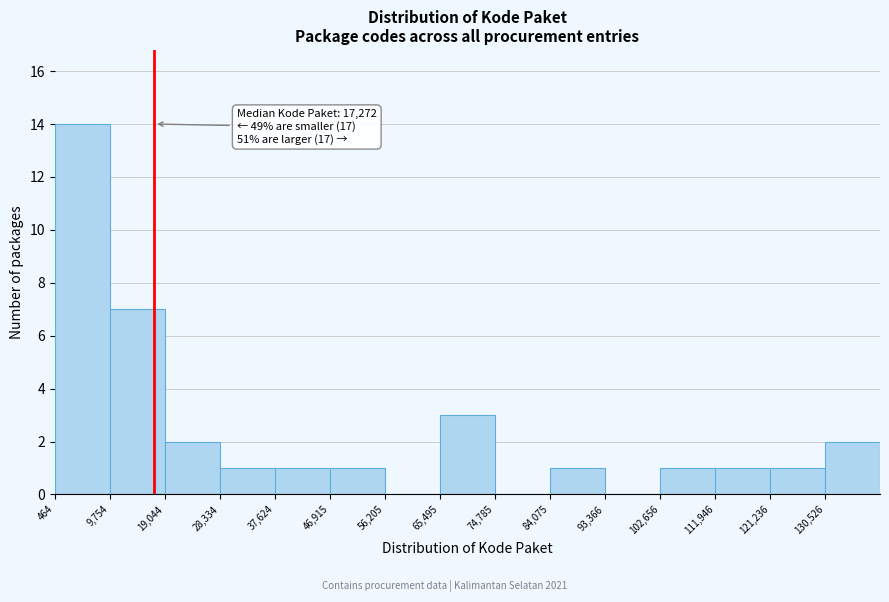

Which range on the x-axis has the tallest bar?

0 to 10000